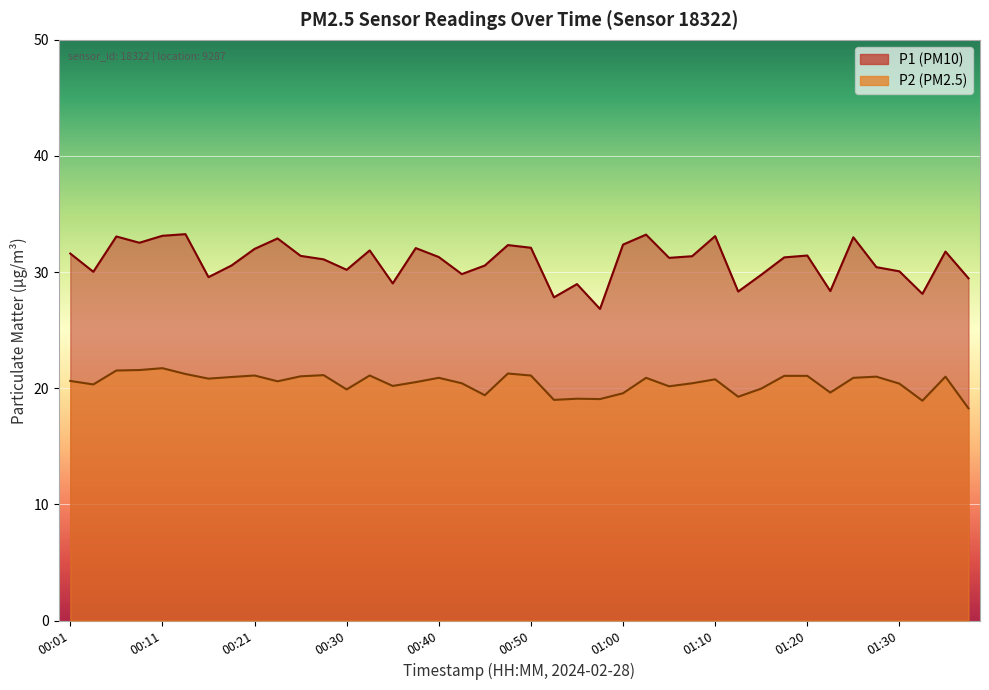

What is the difference between the maximum and minimum values in the P2 series?

3.5